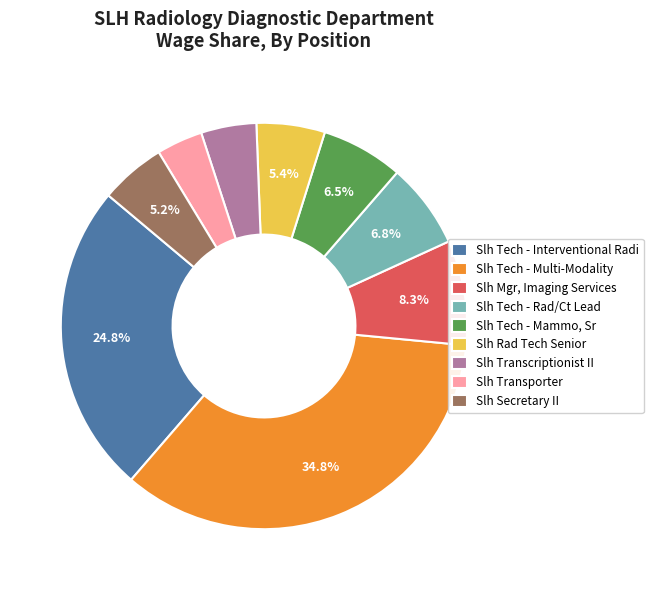

Which slice is the smallest?

Slh Transporter